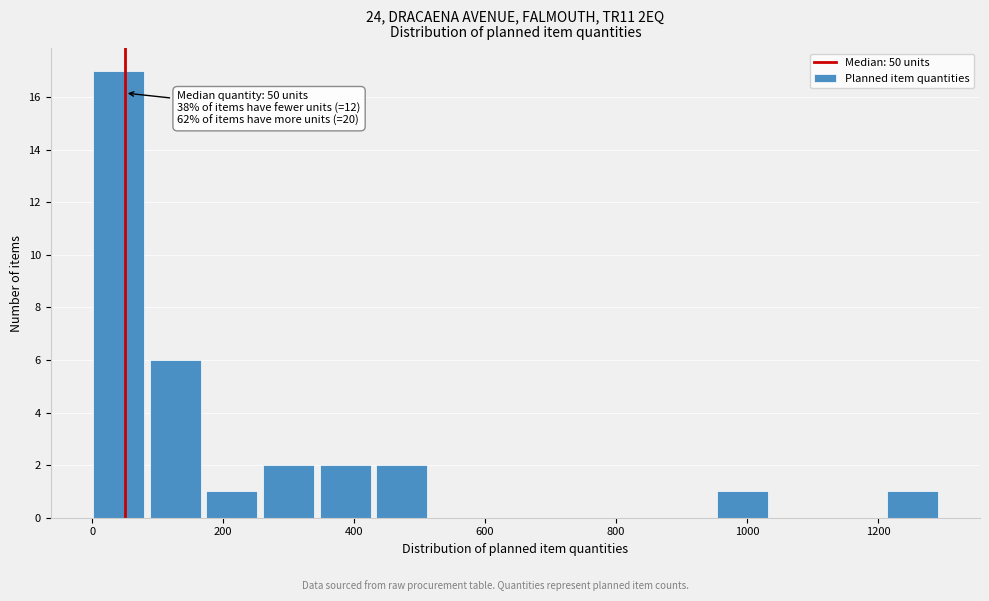

Over which range of the x-axis is the bar tallest?

0 to 80